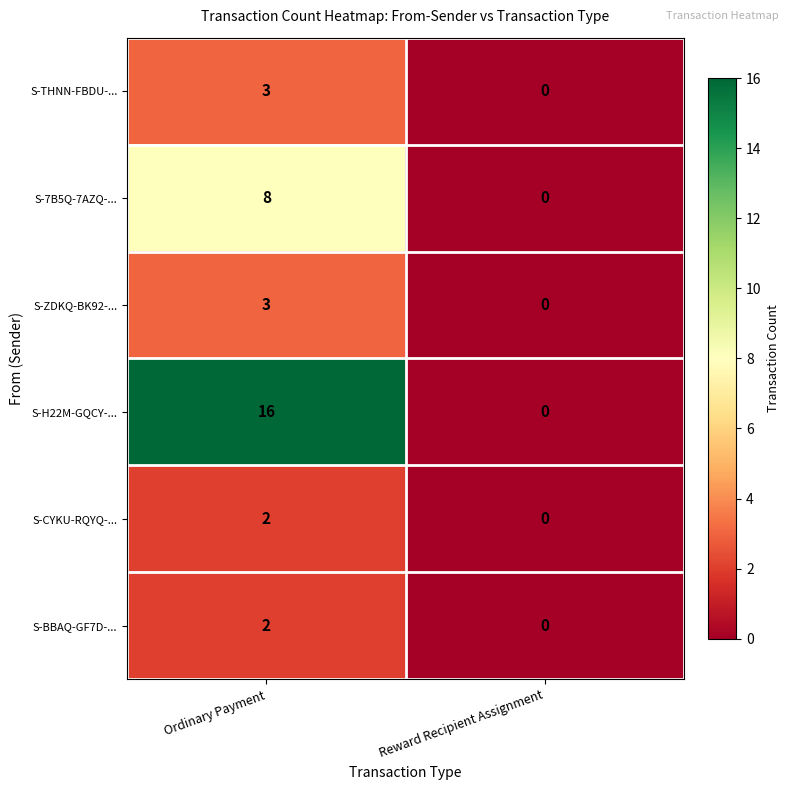

List the labels in order of S-THNN-FBDU-... value, largest first.

Ordinary Payment, Reward Recipient Assignment